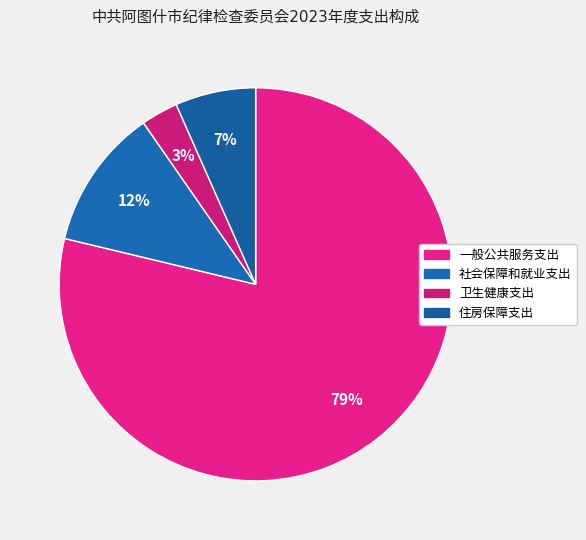

To the nearest percent, what portion does 卫生健康支出 represent?

3%